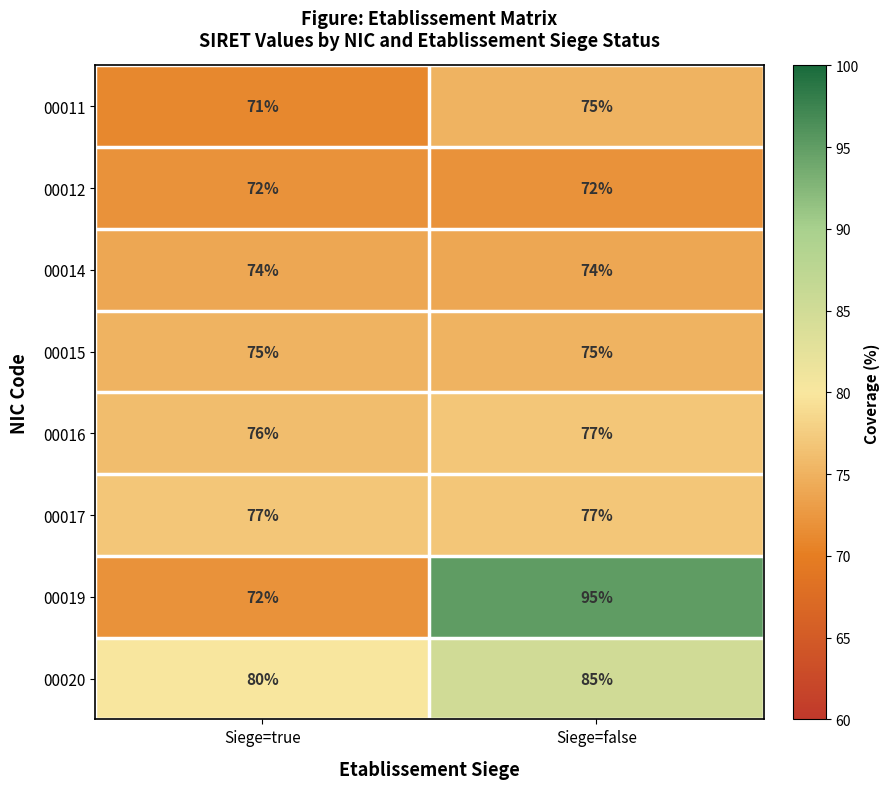

What is the average value of the 00019 series?

84